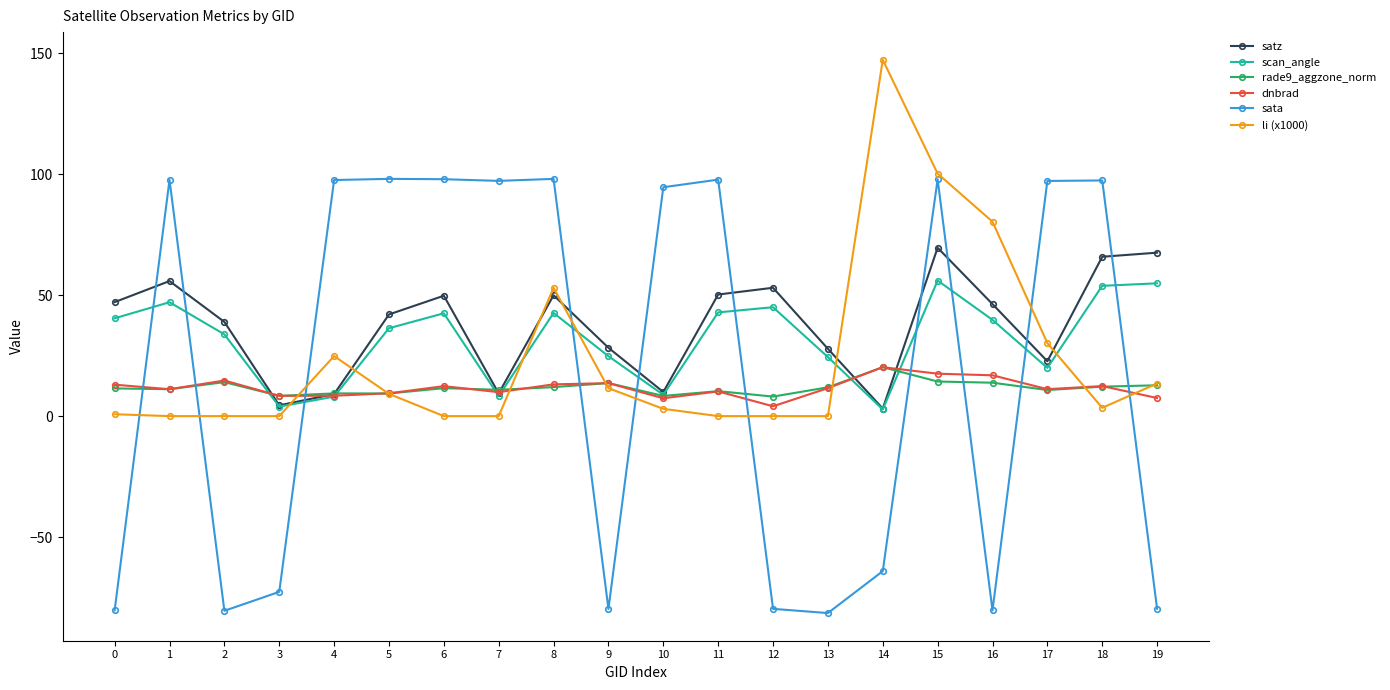

At which category does sata reach its first local valley?

2